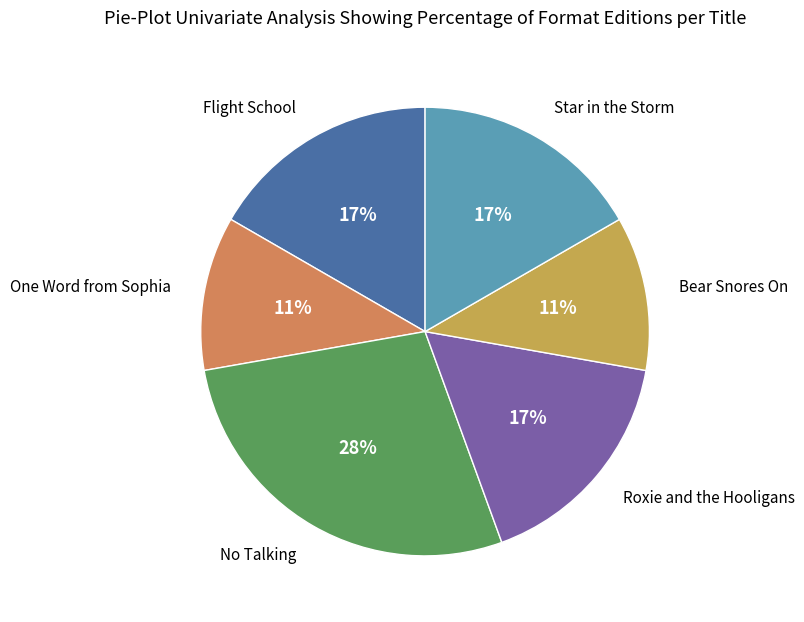

Is there a majority slice in this chart?

No